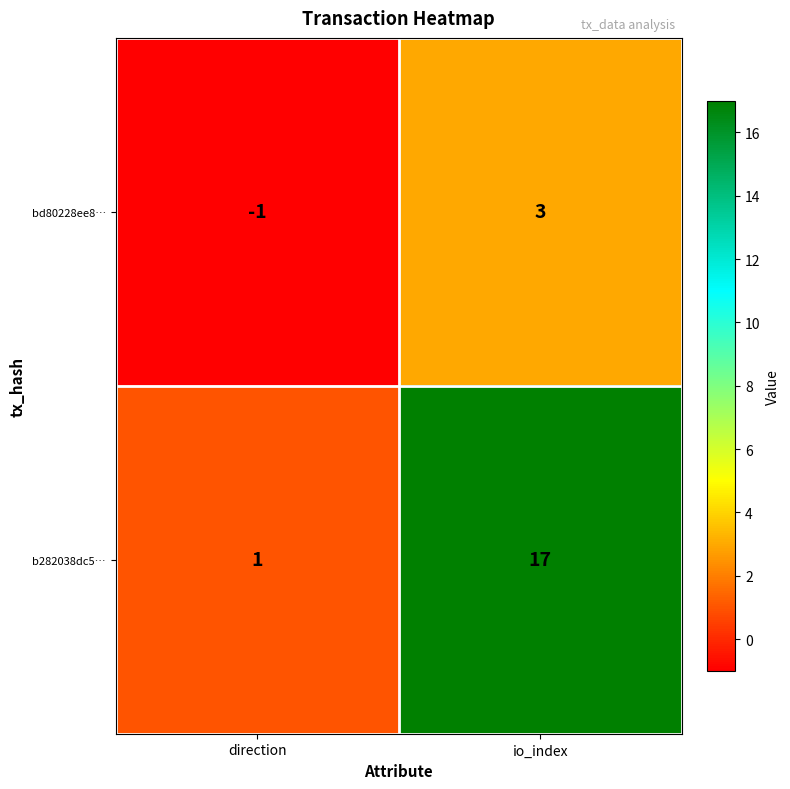

Which series has the largest total across all categories?

b282038dc5…